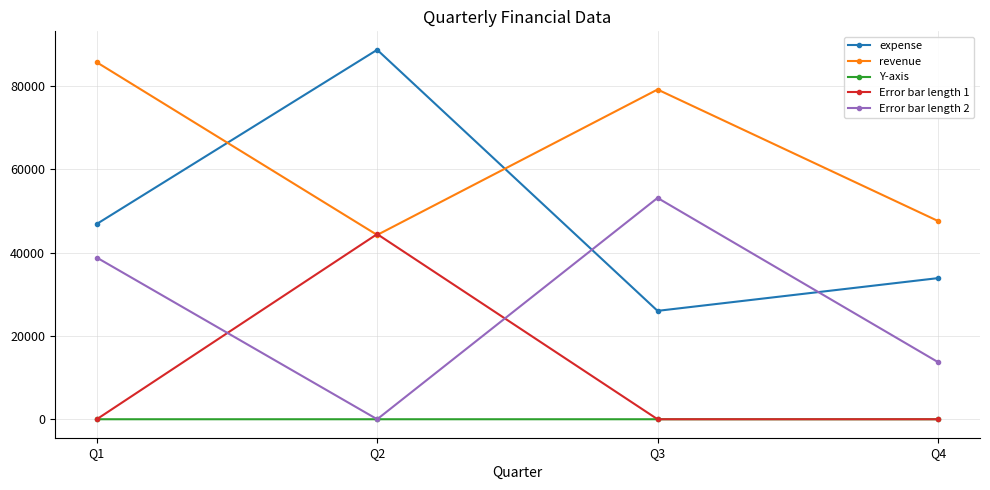

What is the sum of all expense values?

195335.0